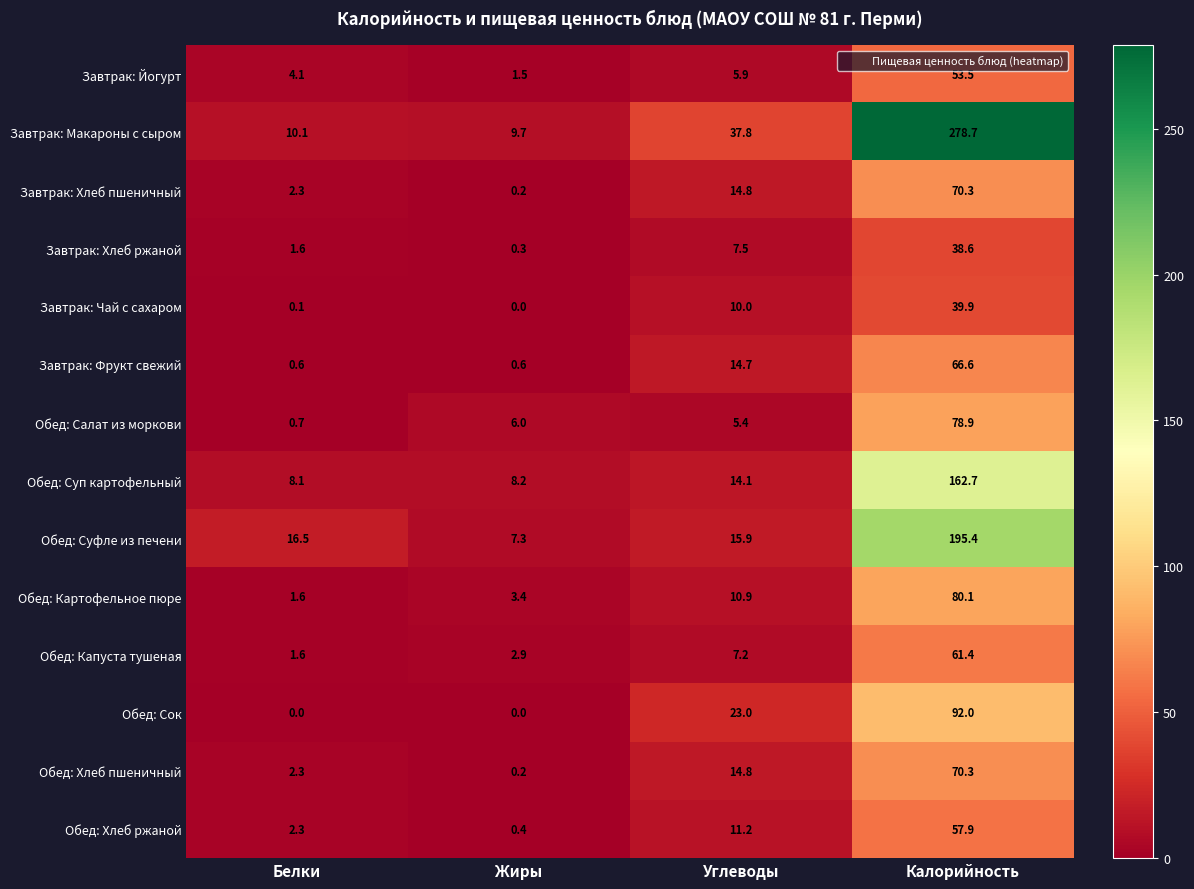

Which series has the largest total across all categories?

Завтрак: Макароны с сыром